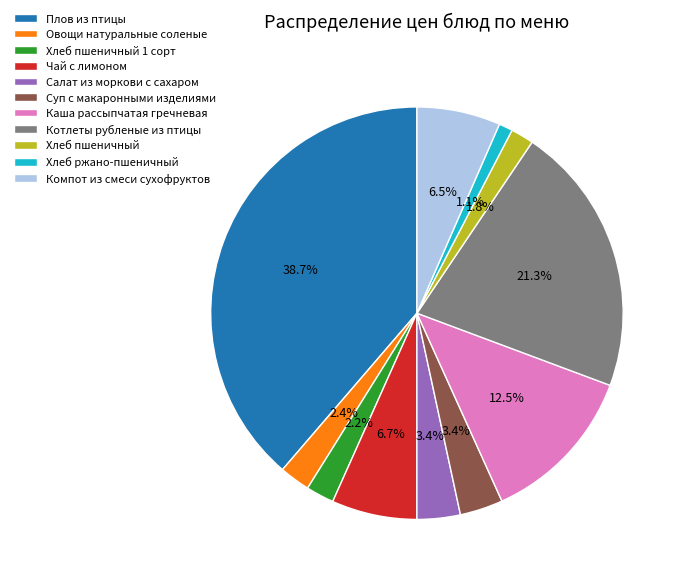

Which has a higher value, Овощи натуральные соленые or Хлеб пшеничный?

Овощи натуральные соленые